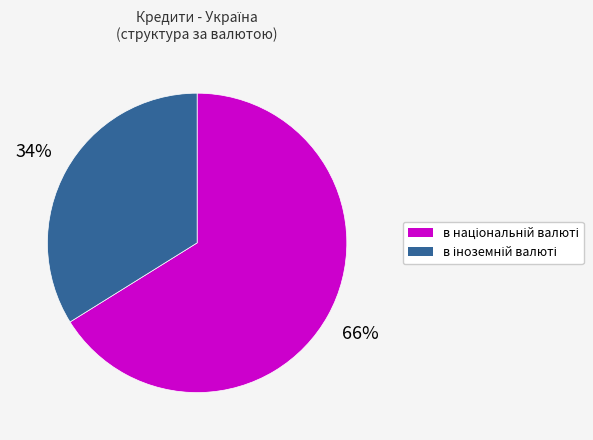

Is there a majority slice in this chart?

Yes